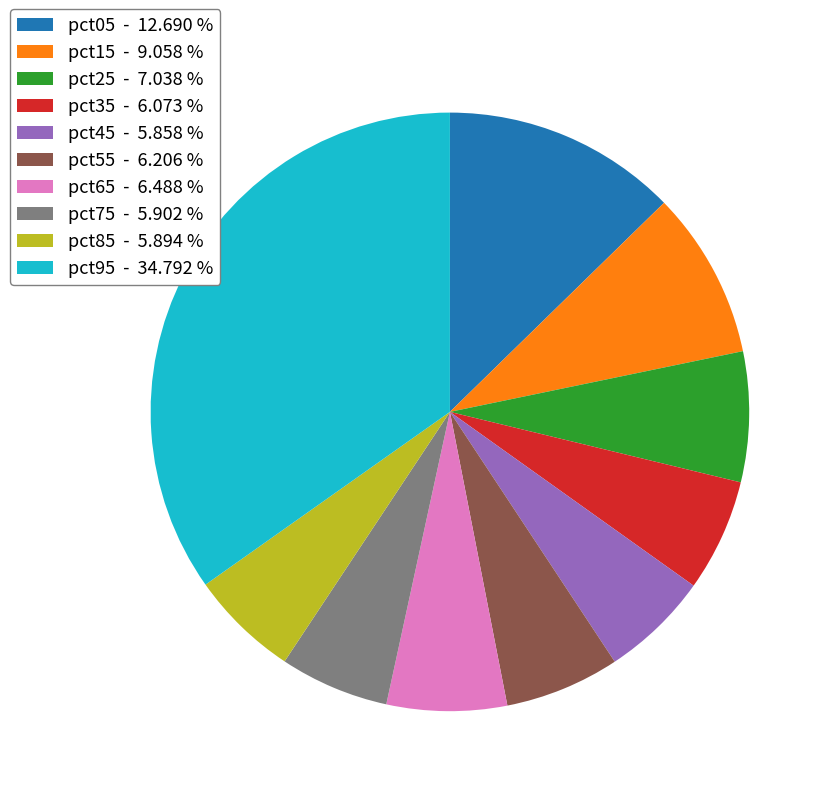

Is it true that pct25 is 7% of the pie?

True